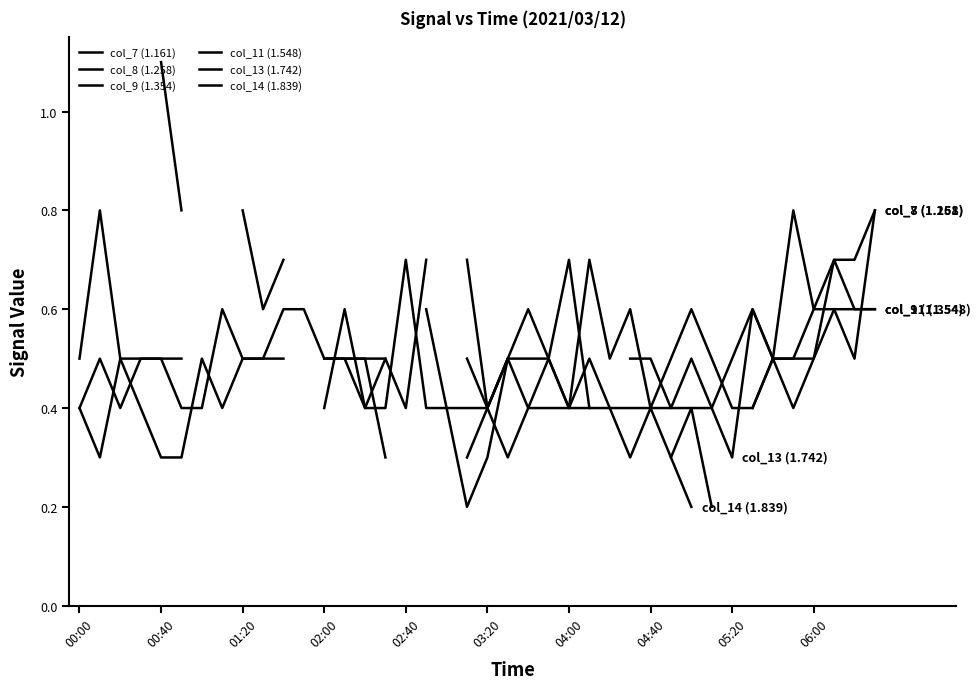

What is the difference between the maximum and minimum values in the col_8 (1.258) series?

0.5